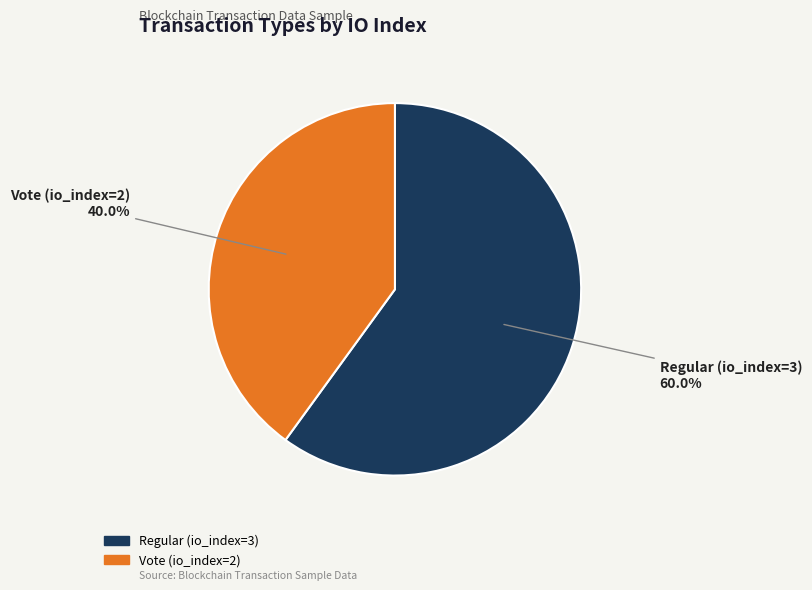

To the nearest percent, what portion does Regular (io_index=3) represent?

60%